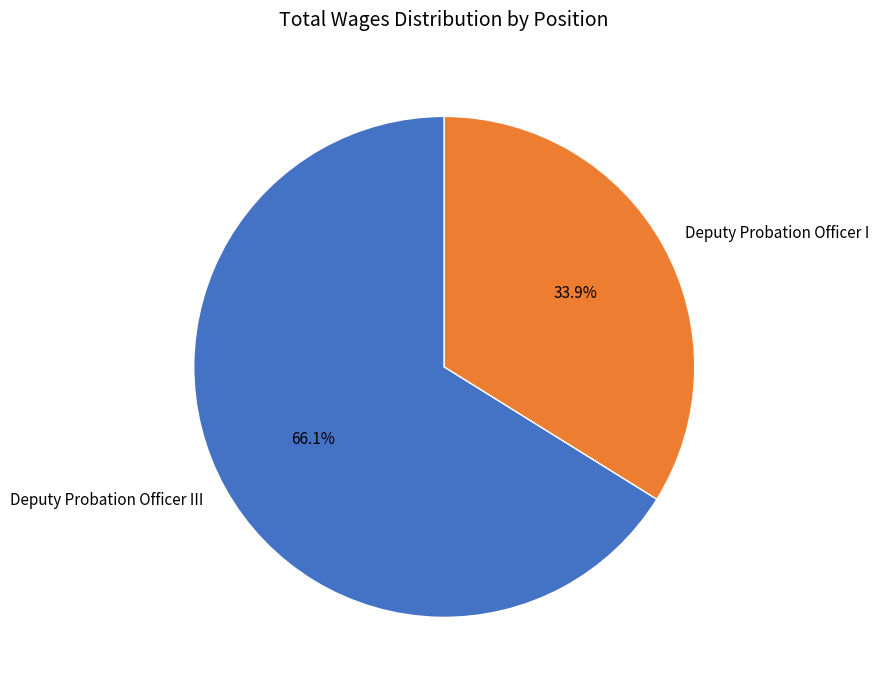

Which slice is the largest?

Deputy Probation Officer III